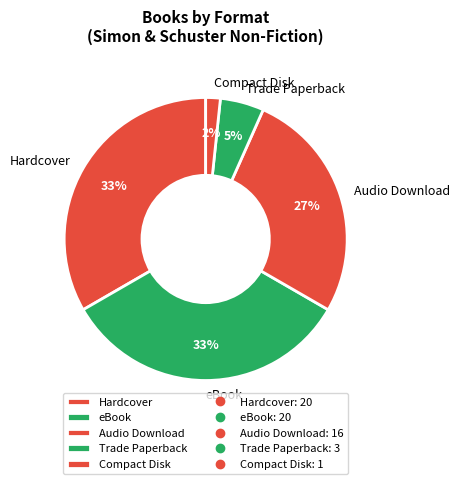

Which slice is the smallest?

Compact Disk